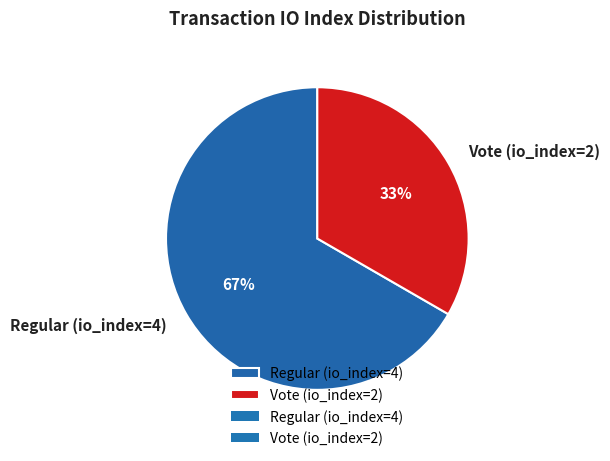

Rank the categories by value from highest to lowest.

Regular (io_index=4), Vote (io_index=2)